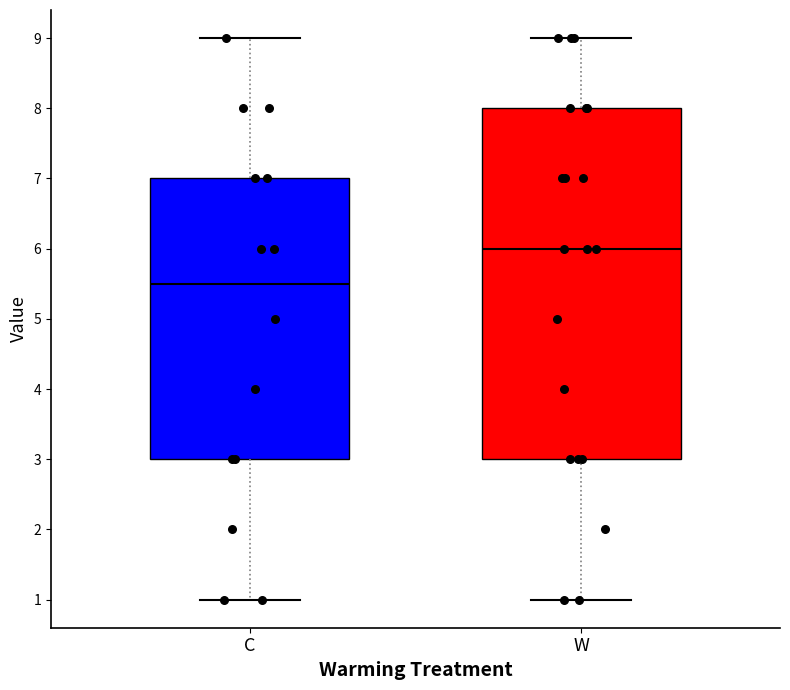

Where does the median line of the box for W sit on the y-axis? The values are not printed on the chart, so give them approximately, as read against the axis.

6.0